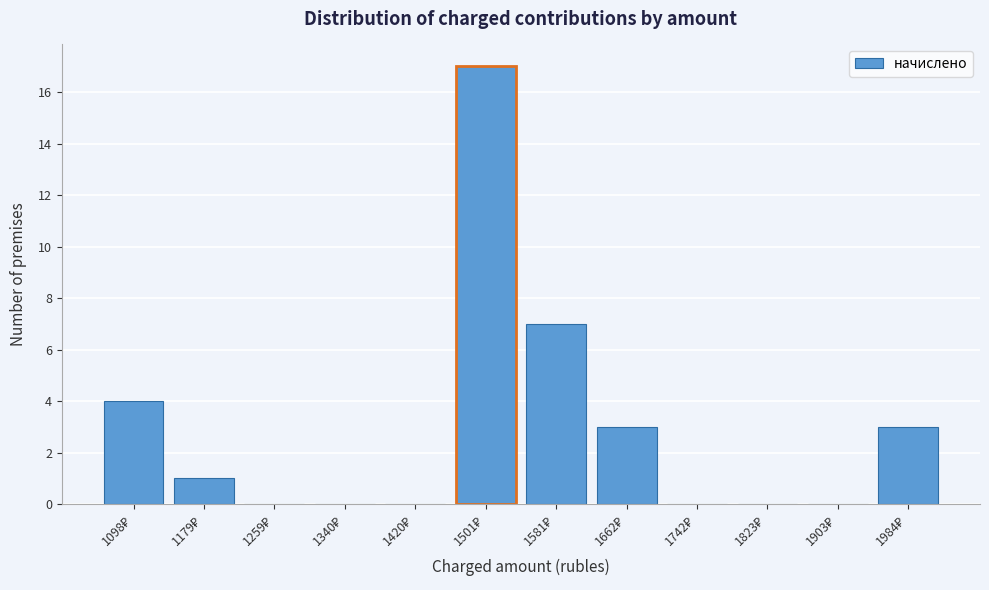

What is the greatest value displayed?

17